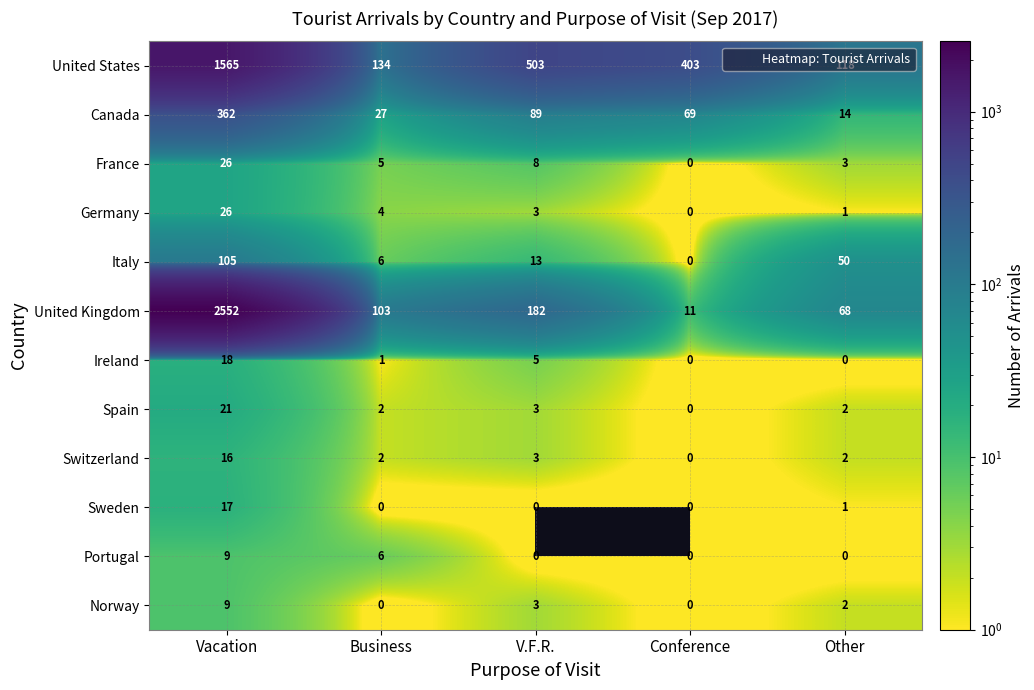

What is the maximum value shown in the chart?

2552